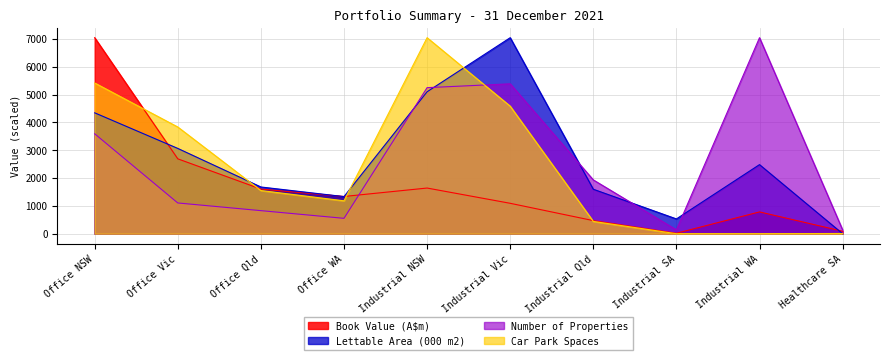

Reading right to left, what are all the values shown in this chart?

Book Value (A$m): 88.5	783.0	16.3	470.4	1092.3	1640.6	1337.5	1603.8	2690.1	7042.4
Lettable Area (000 m2): 0.0	2482.1	531.2	1597.6	7042.4	5099.8	1333.2	1678.5	3064.1	4343.3
Number of Properties: 138.1	7042.4	138.1	1933.2	5385.4	5247.3	552.3	828.5	1104.7	3590.3
Car Park Spaces: 8.1	0.0	0.0	441.8	4583.0	7042.4	1181.9	1551.4	3833.7	5415.7